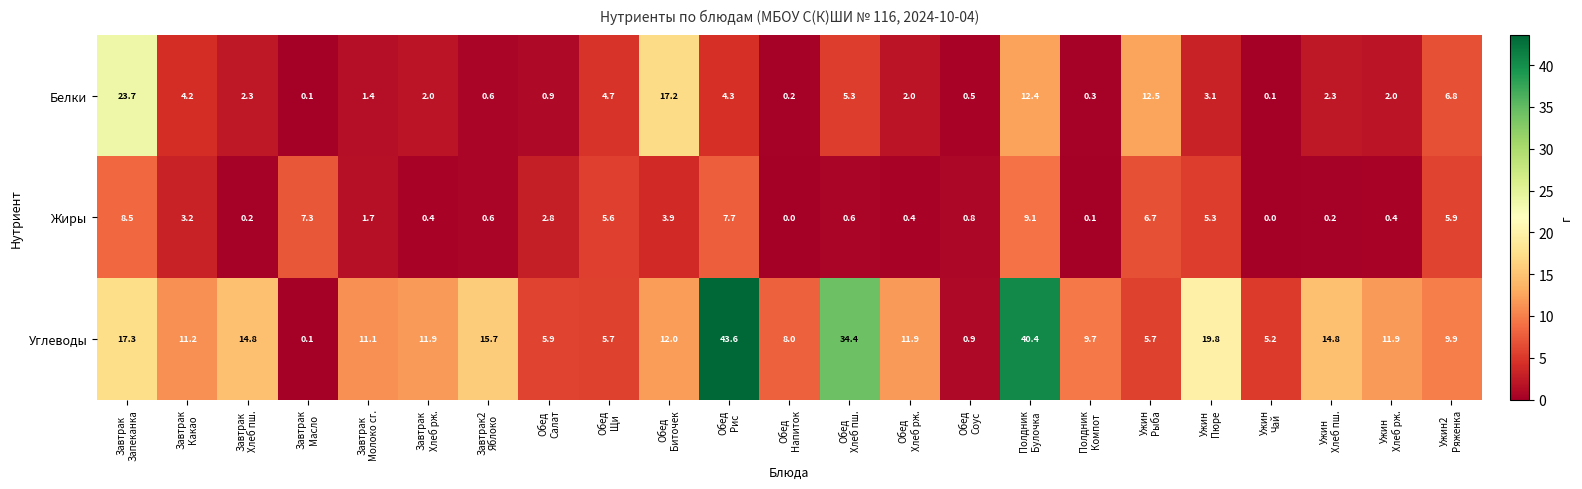

What is the sum of all Жиры values?

71.4